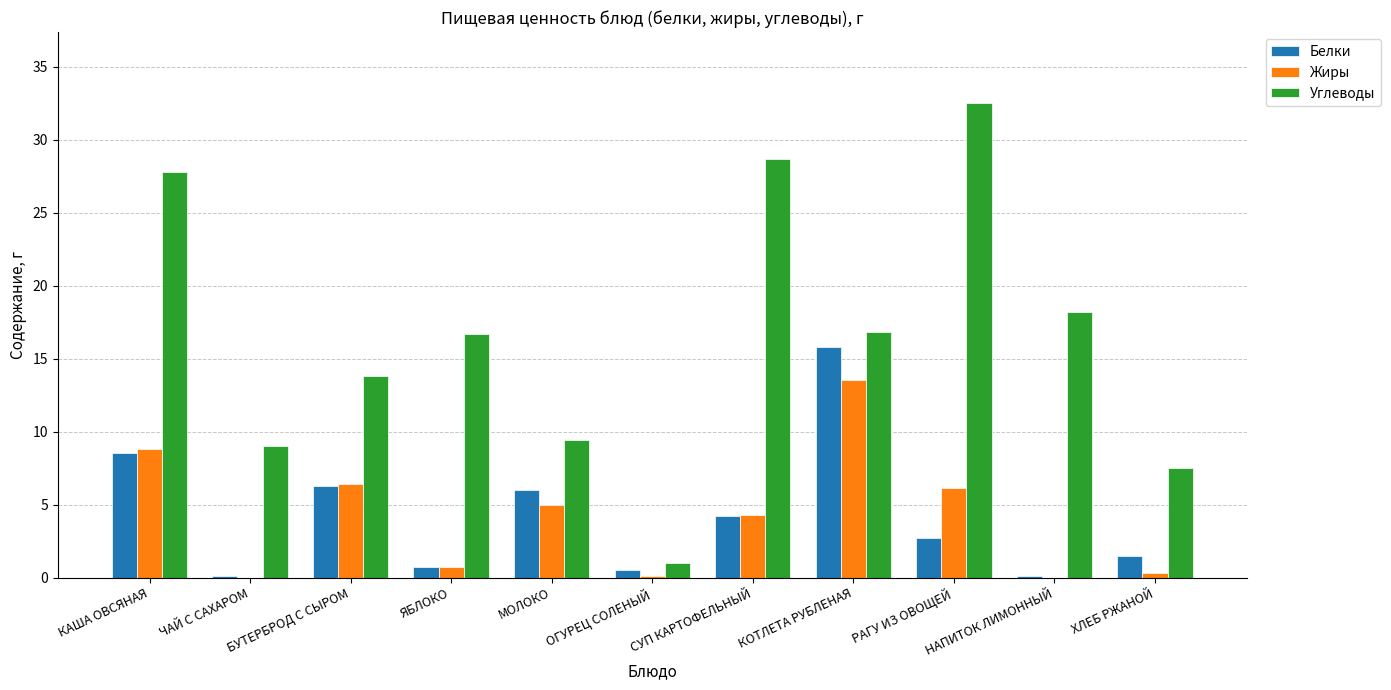

How many groups of bars are there?

11